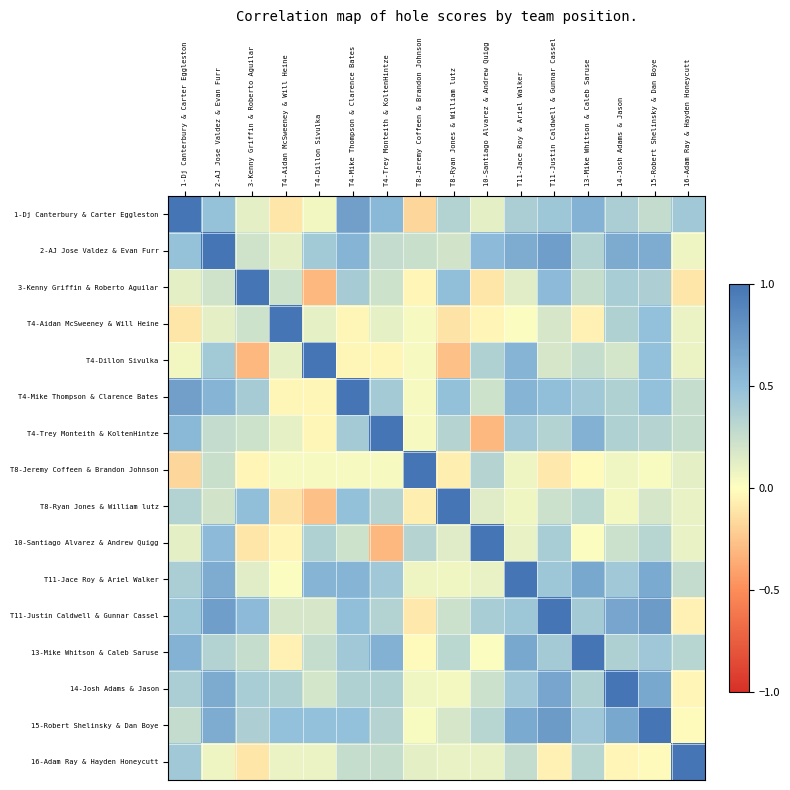

At which category is the sum across all series the highest?

2-AJ Jose Valdez & Evan Furr